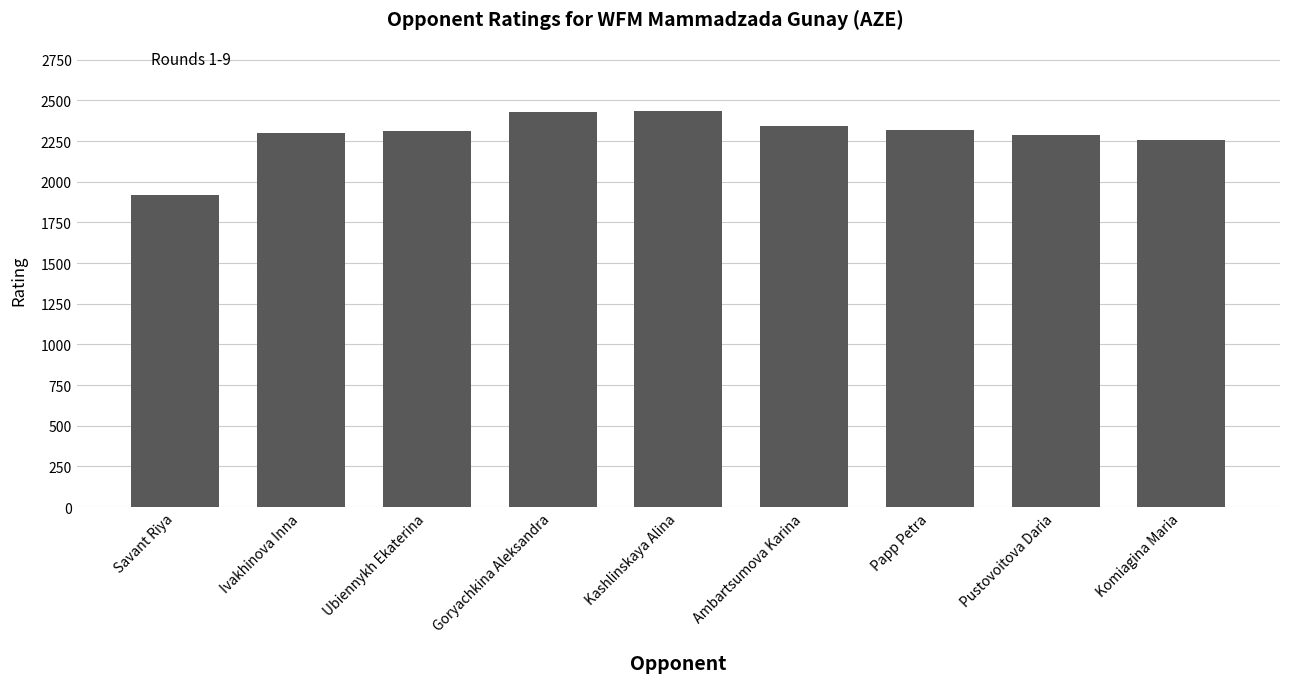

What is the minimum value shown in the chart?

1920